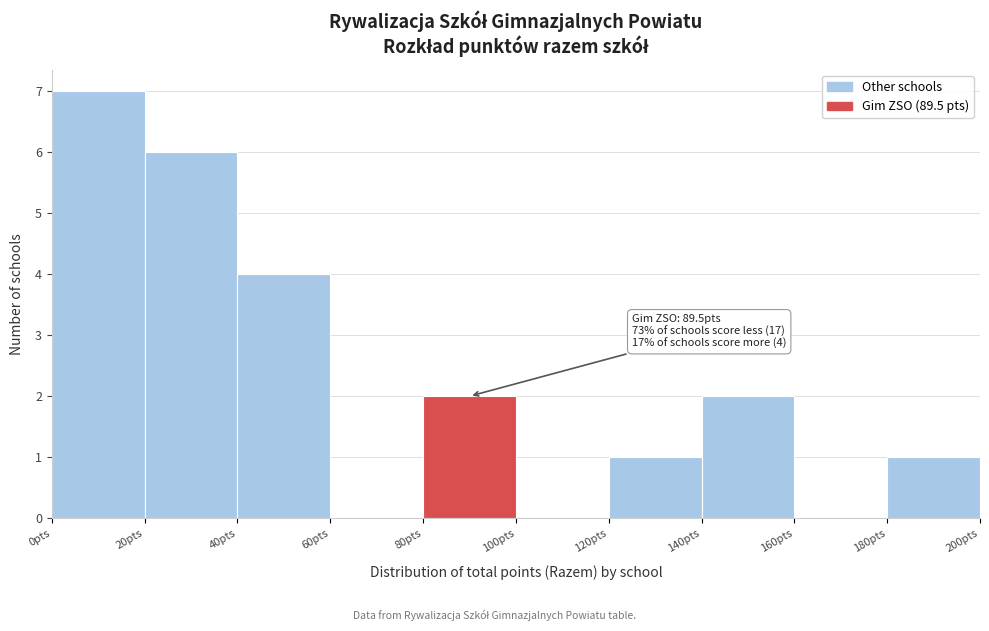

Which range on the x-axis has the tallest bar?

0 to 20